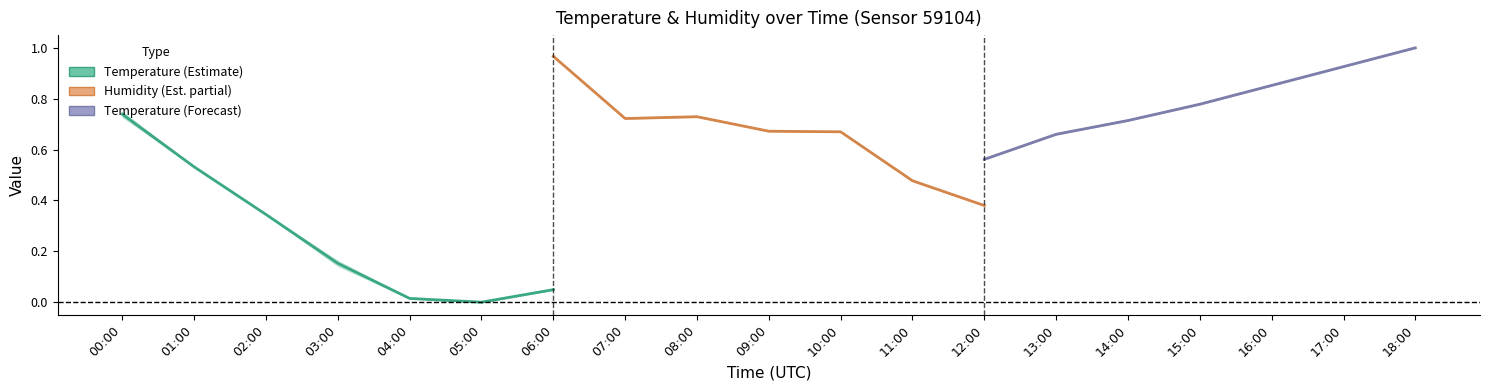

Is the value of Temperature (Estimate) at 05:00 greater than the value of Temperature (Forecast) at 02:00?

No